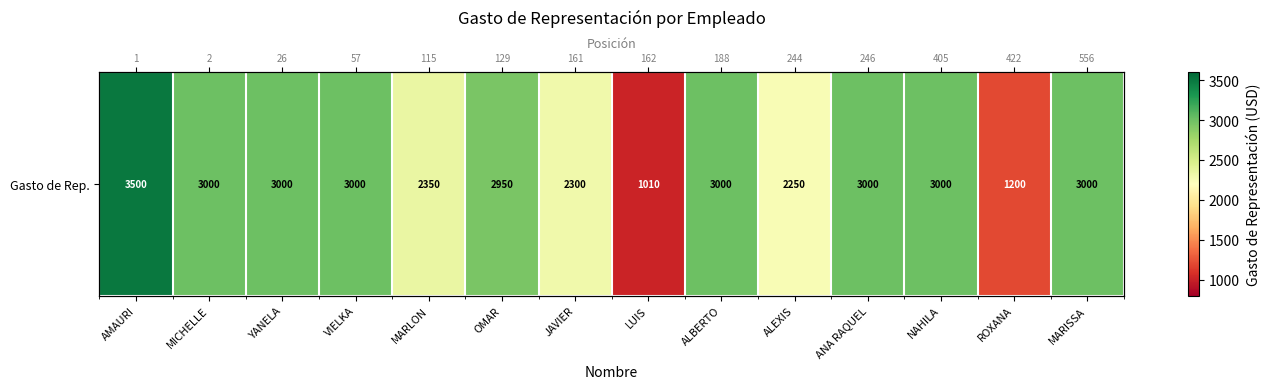

Which label corresponds to the smallest value in the chart?

LUIS